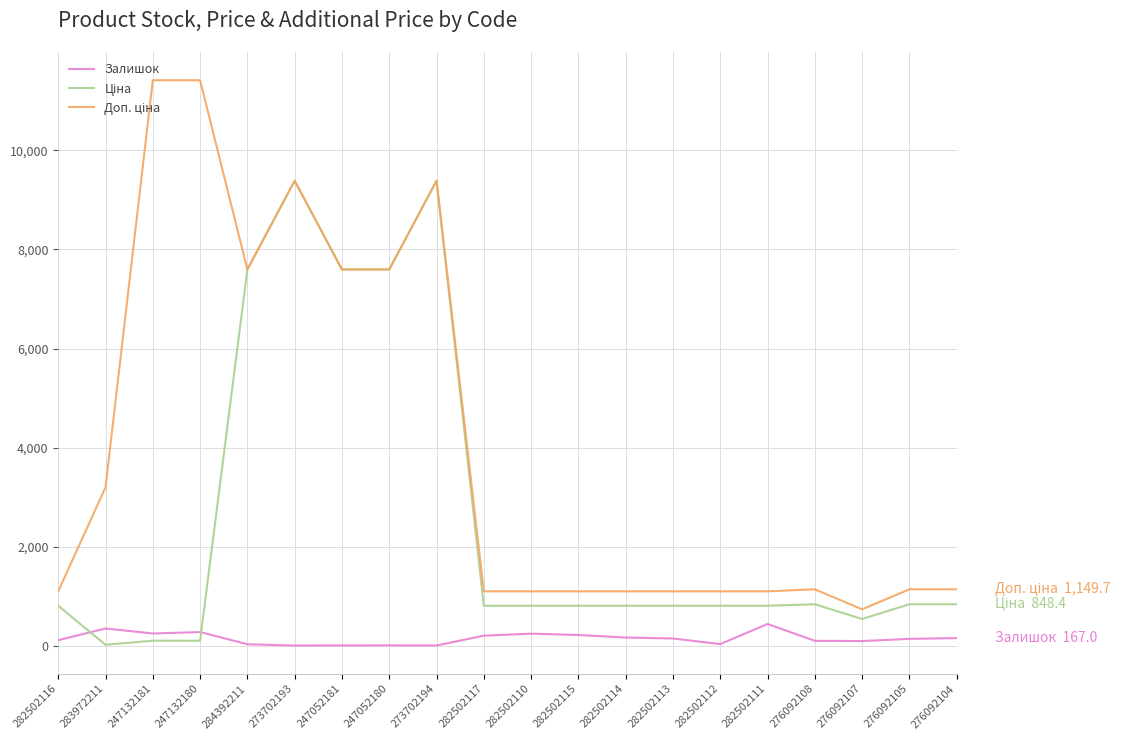

The value of Залишок at 282502110 is 256.0. True or false?

True